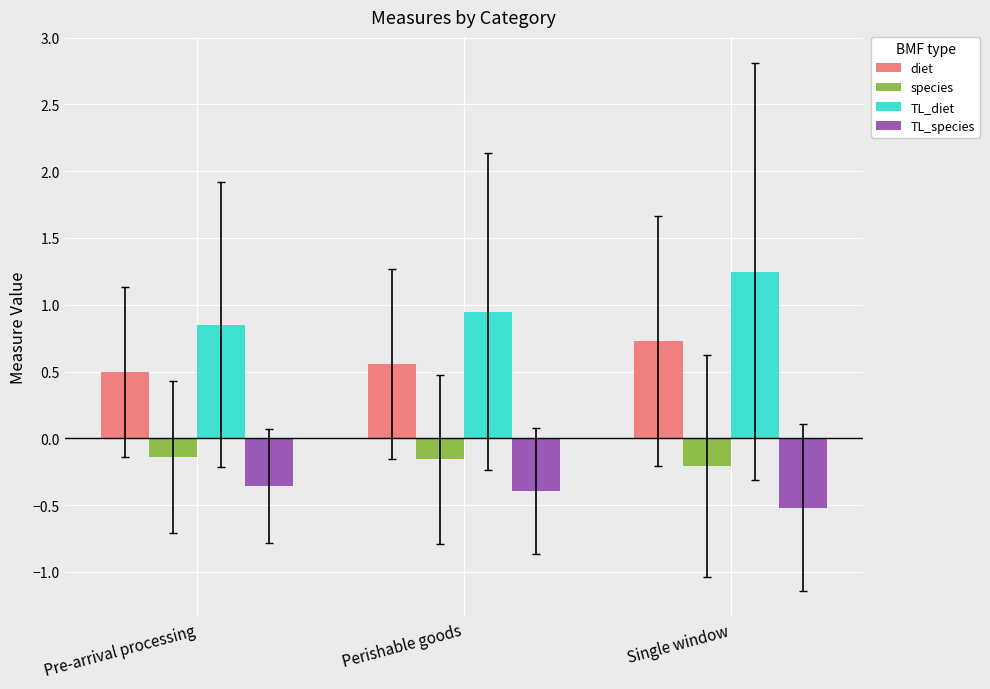

How many bars are there in each group?

4